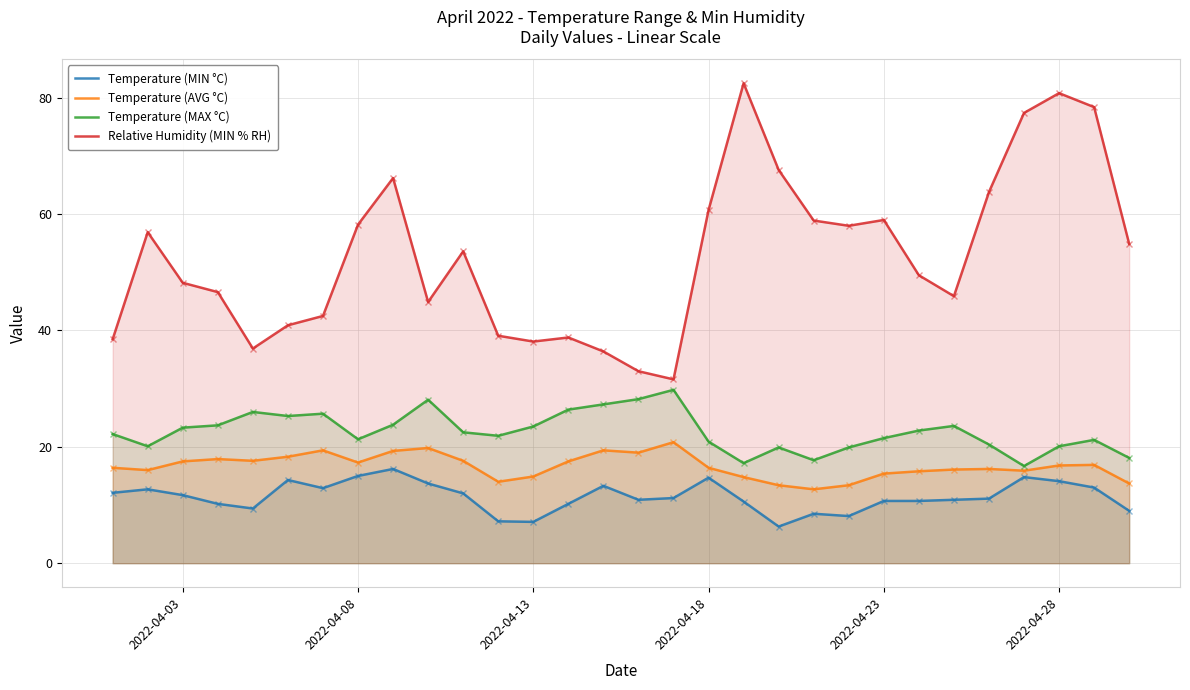

The Temperature (MIN °C) series shows 22.7 at 2022-04-28. True or false?

False